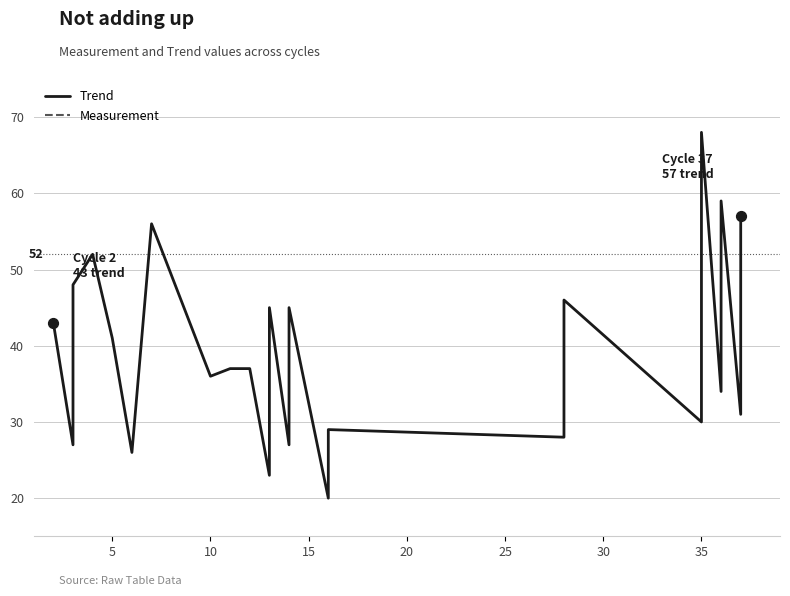

At how many categories does at least one series exceed 66?

1